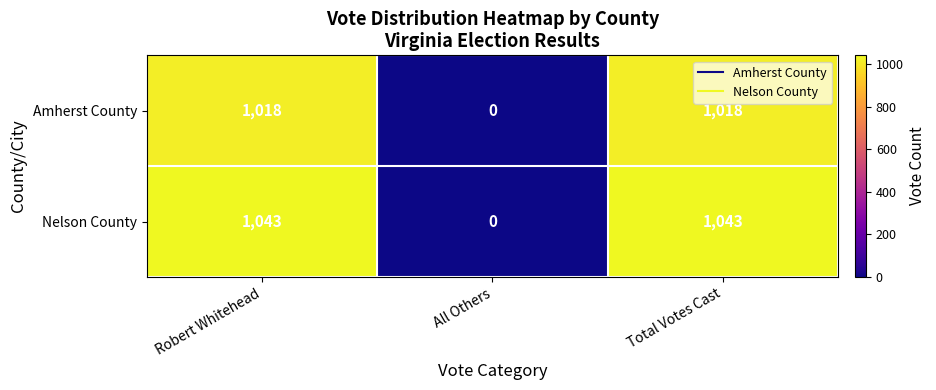

Between Robert Whitehead and All Others, which series saw the biggest shift?

Nelson County